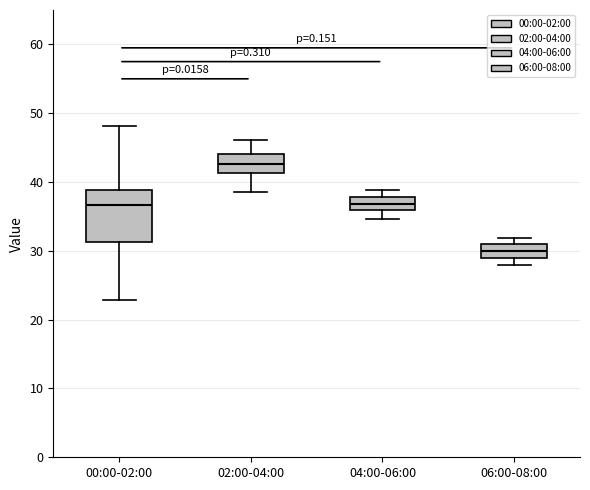

Reading left to right, transcribe this box plot: for each box, give where its median line is, the range the box spans, and where its two whiskers end, as read against the y-axis. The values are not printed on the chart, so give them approximately, as read against the axis.

00:00-02:00: median 37, box 31 to 39, whiskers 23 to 48
02:00-04:00: median 43, box 41 to 44, whiskers 39 to 46
04:00-06:00: median 37, box 36 to 38, whiskers 35 to 39
06:00-08:00: median 30, box 29 to 31, whiskers 28 to 32